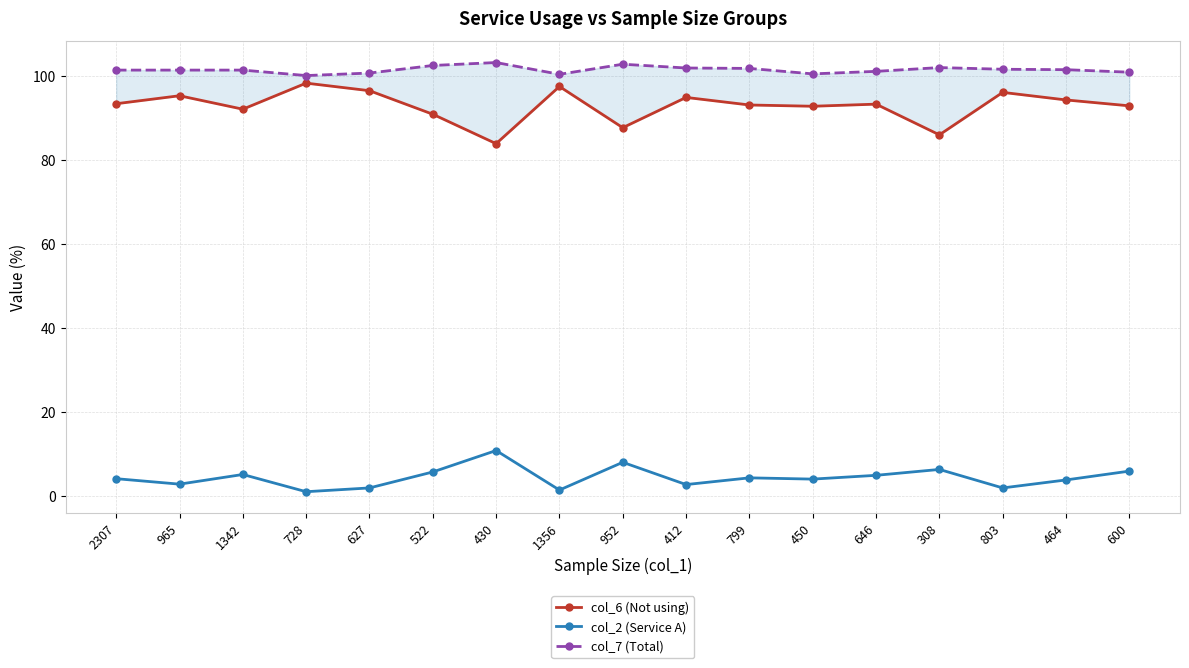

Count the number of data series in this chart.

3